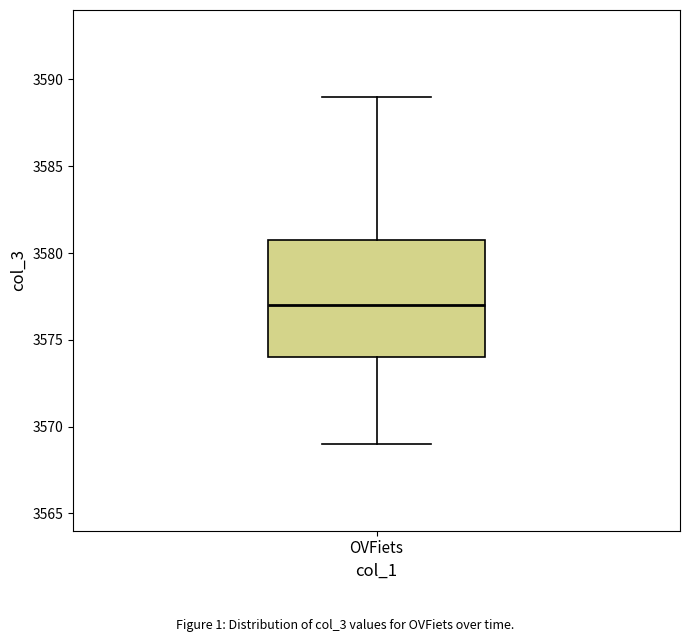

Read this box plot against the y-axis: the position of the median line, the range covered by the box, and the ends of both whiskers. The values are not printed on the chart, so give them approximately, as read against the axis.

median 3577, box 3574 to 3581, whiskers 3569 to 3589